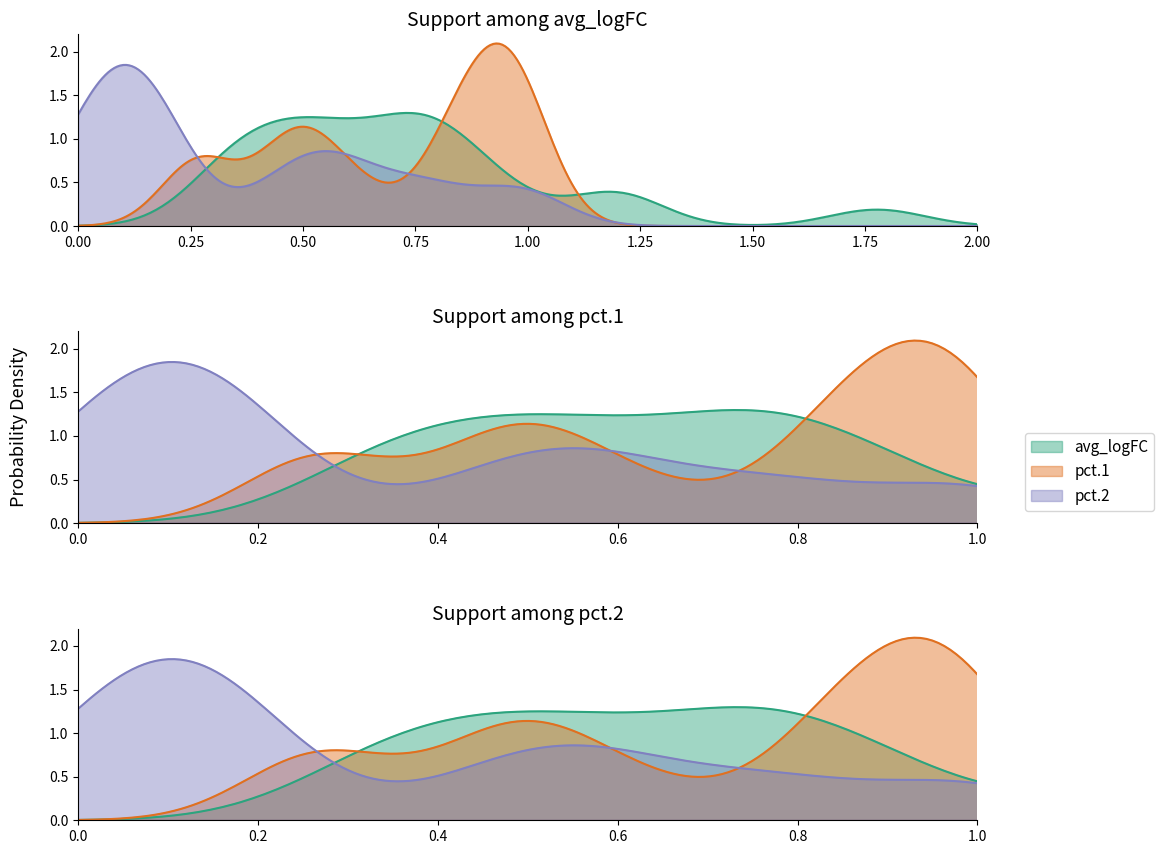

Reading left to right, extract all data points from this chart.

avg_logFC: 1.2	1.8	1.2	0.9	0.5	0.9	0.7	0.8	0.7	0.3	0.6	0.4	0.7	0.8	0.4	0.5	0.8	0.6	0.3	0.4
pct.1: 0.8	0.8	0.9	1.0	0.6	0.9	0.5	1.0	0.5	0.3	0.6	0.2	0.8	1.0	1.0	0.5	0.9	0.9	0.4	0.3
pct.2: 0.2	0.2	0.5	0.8	0.2	0.6	0.1	0.8	0.1	0.0	0.1	0.0	0.4	1.0	1.0	0.1	0.6	0.5	0.1	0.0